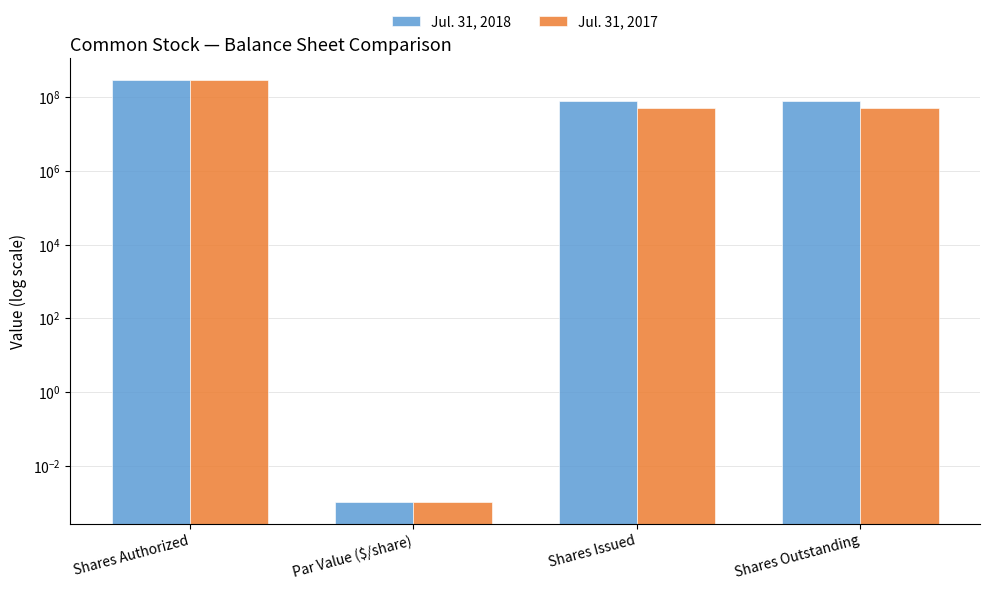

What is the difference between the maximum and minimum values in the Jul. 31, 2018 series?

300000000.0